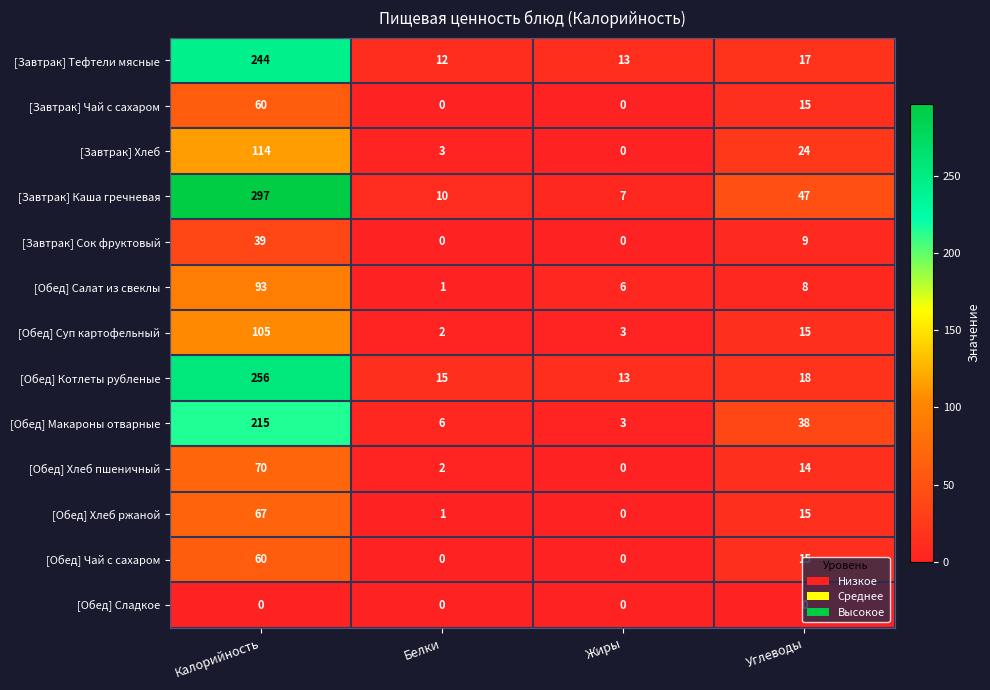

What is the average value of the [Обед] Хлеб пшеничный series?

22